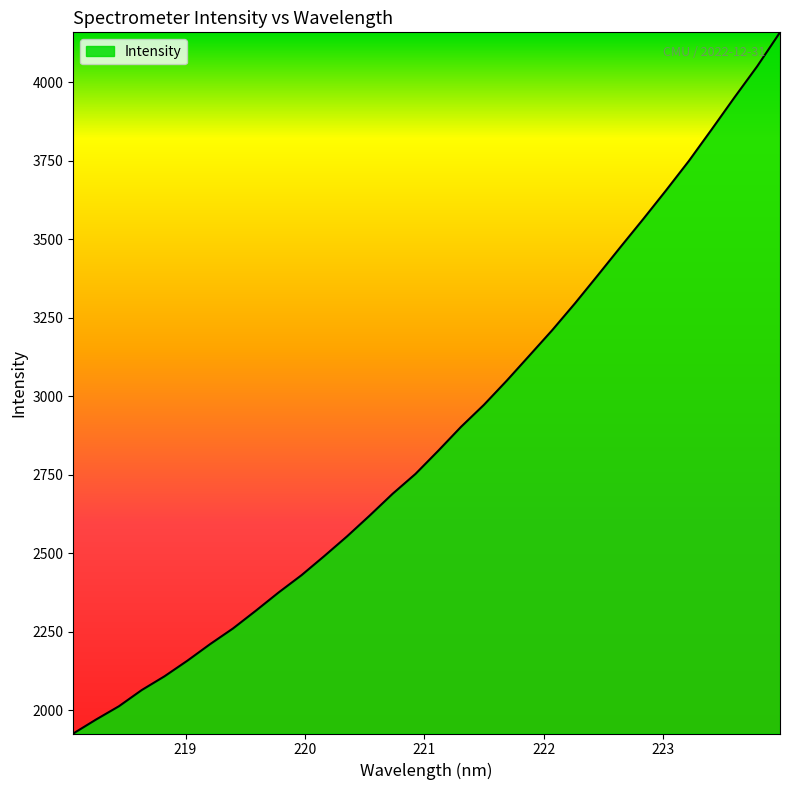

What is the difference between the maximum and minimum values?

2233.4